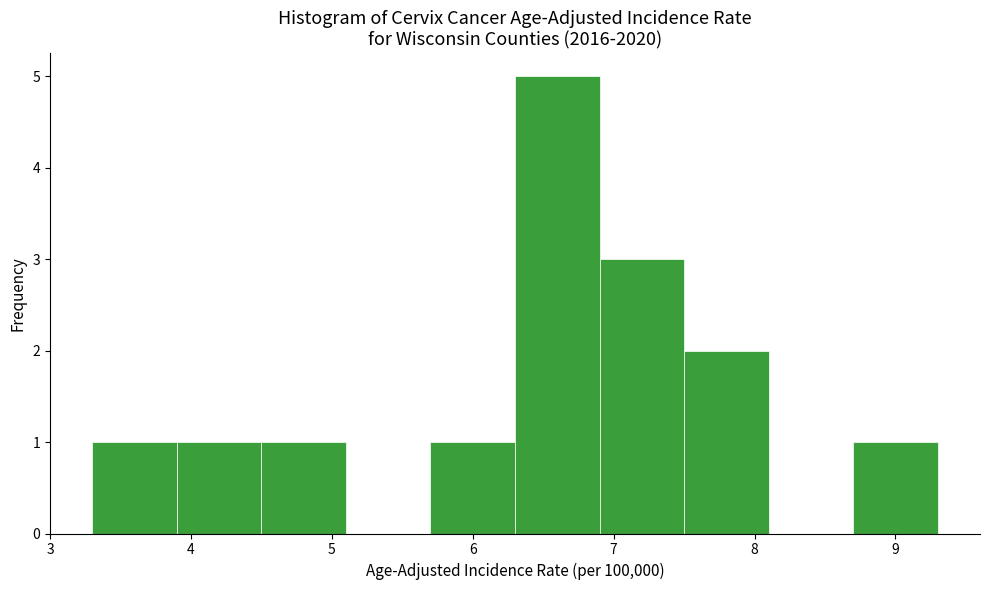

How tall is the bar that spans 5.7 to 6.3 on the x-axis? The values are not printed on the chart, so give them approximately, as read against the axis.

1